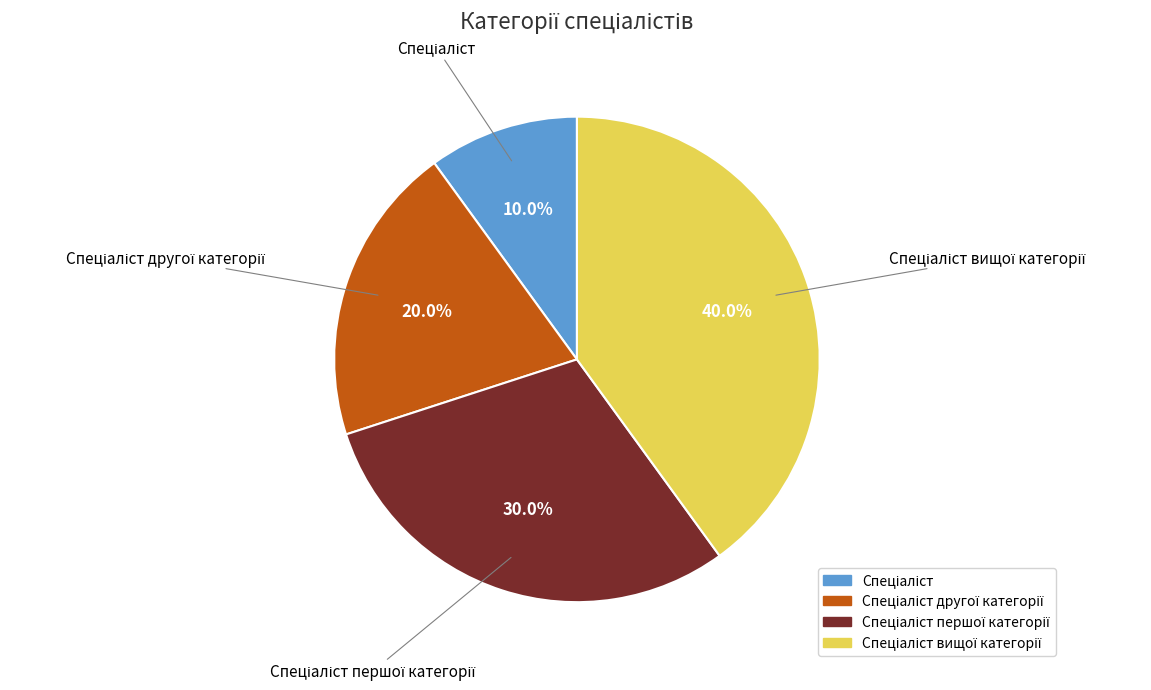

Is there a majority slice in this chart?

No